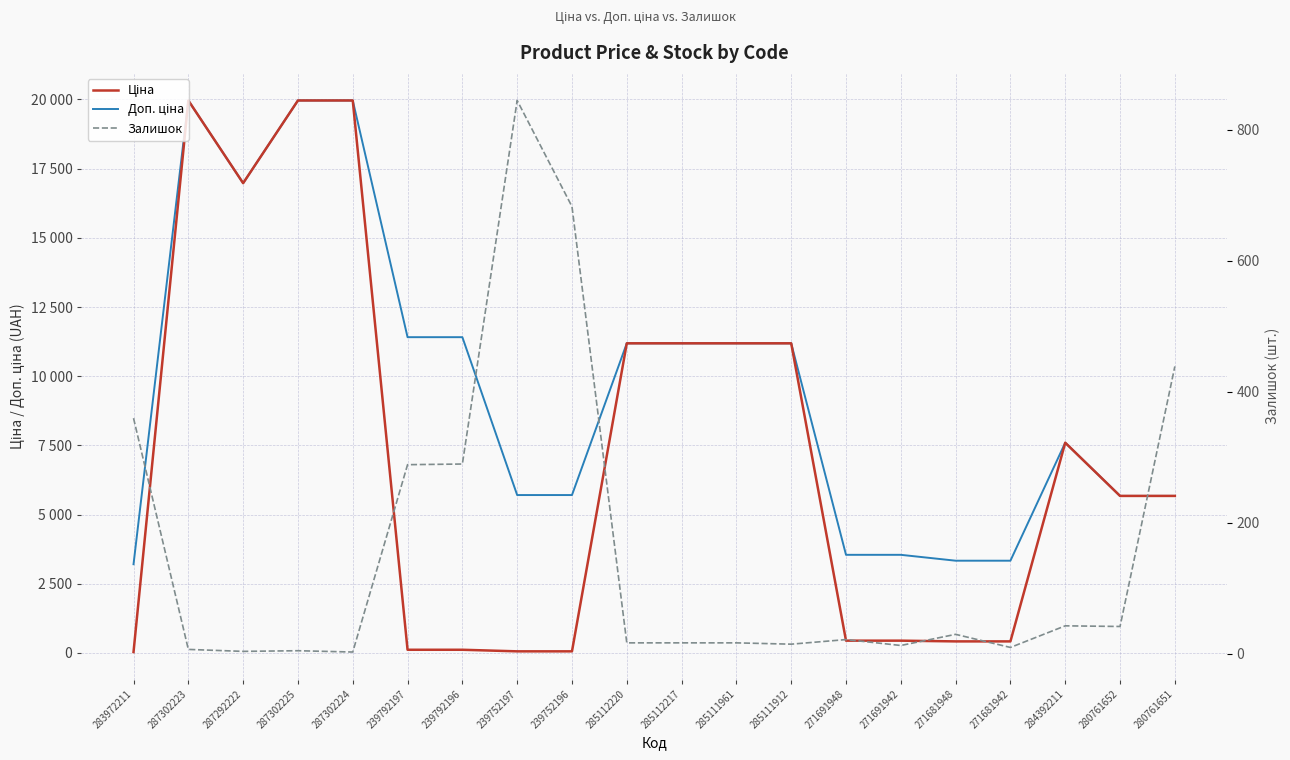

Between which two adjacent categories do Ціна and Залишок first intersect?

283972211 and 287302223